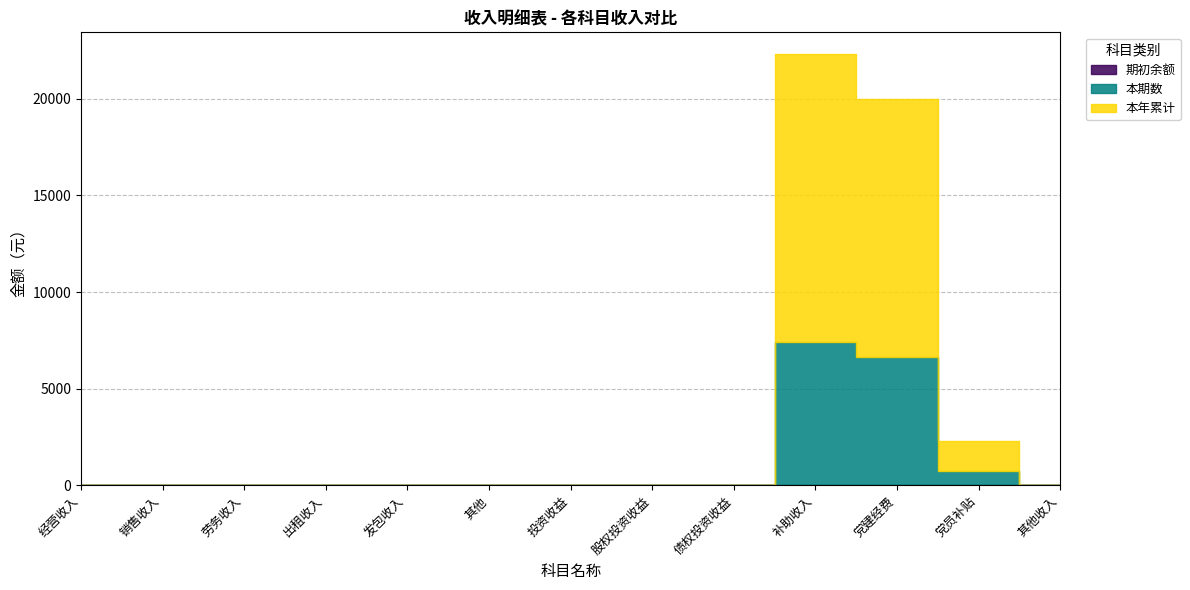

True or false: 本期数 and 本年累计 cross at least once.

False